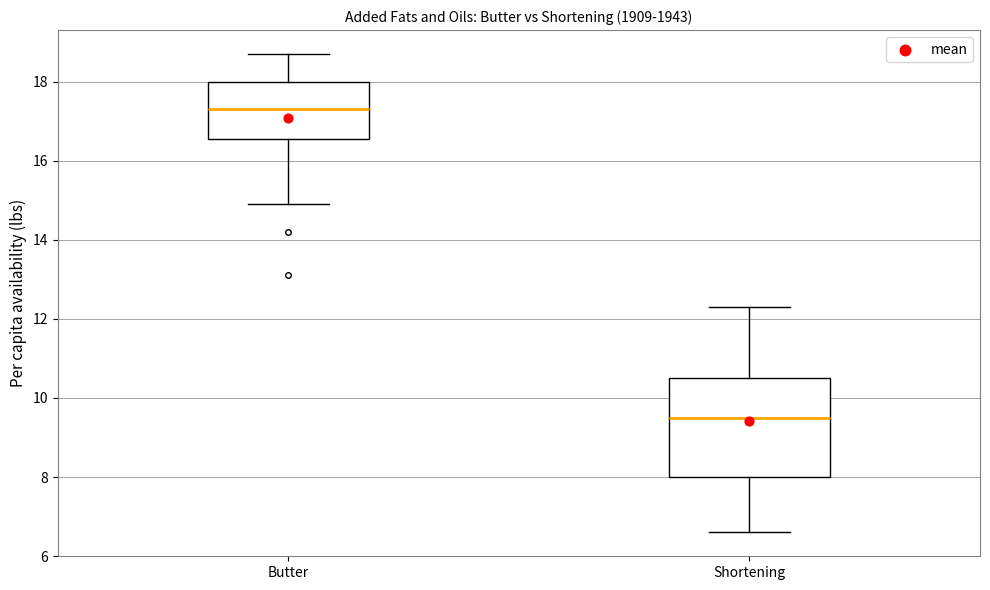

Reading left to right, transcribe this box plot: for each box, give where its median line is, the range the box spans, and where its two whiskers end, as read against the y-axis. The values are not printed on the chart, so give them approximately, as read against the axis.

Butter: median 17.4, box 16.6 to 18.0, whiskers 15.0 to 18.8
Shortening: median 9.6, box 8.0 to 10.6, whiskers 6.6 to 12.4